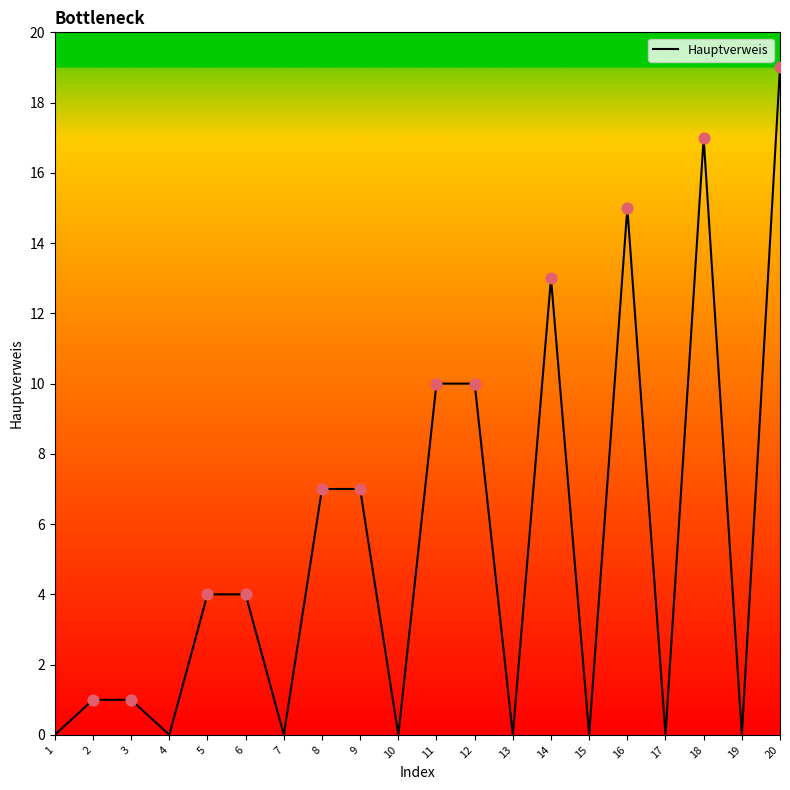

Which has a higher value, 2 or 17?

2